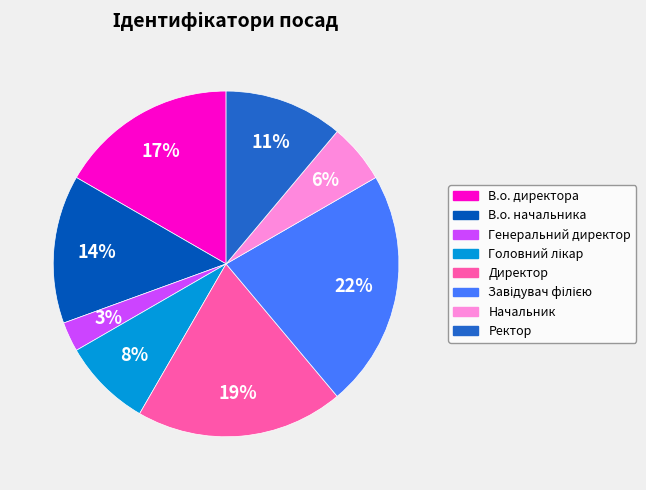

Which category has the smallest portion of the pie?

Генеральний директор